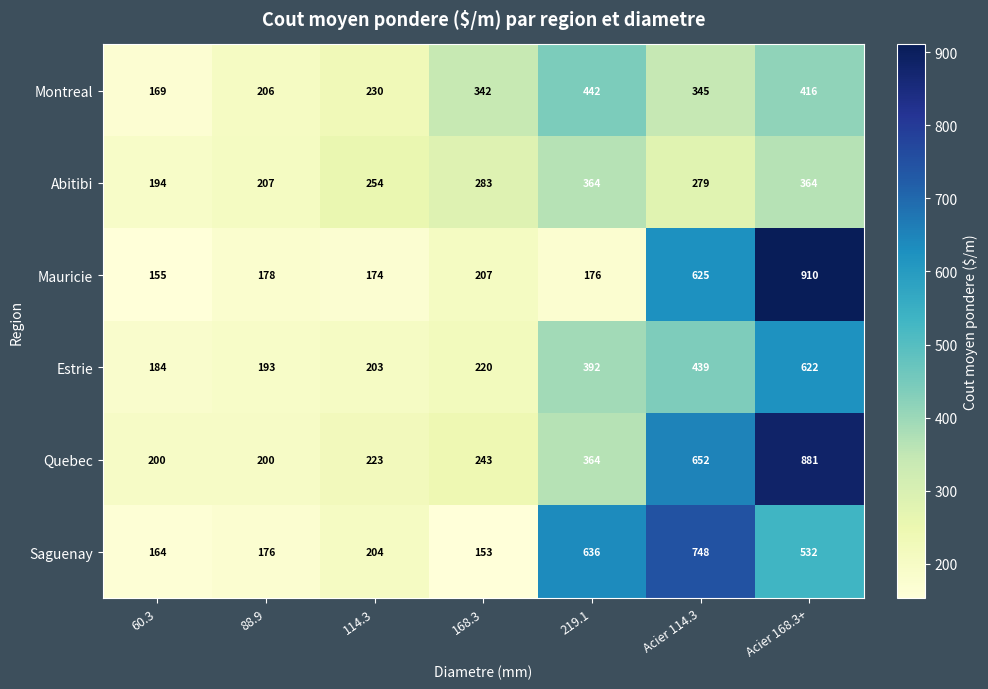

What is the smallest value displayed?

153